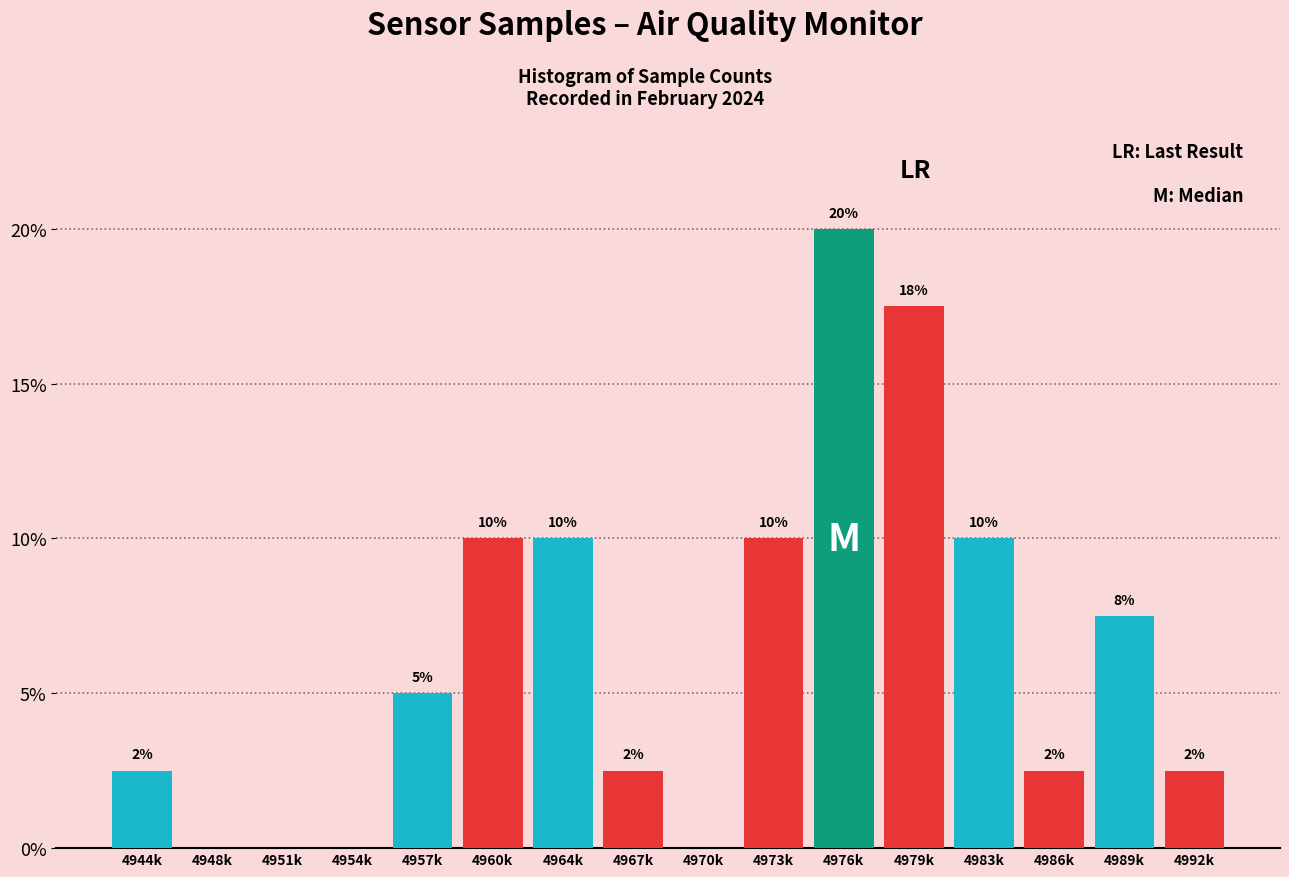

The value at 4989k is 13.1. True or false?

False